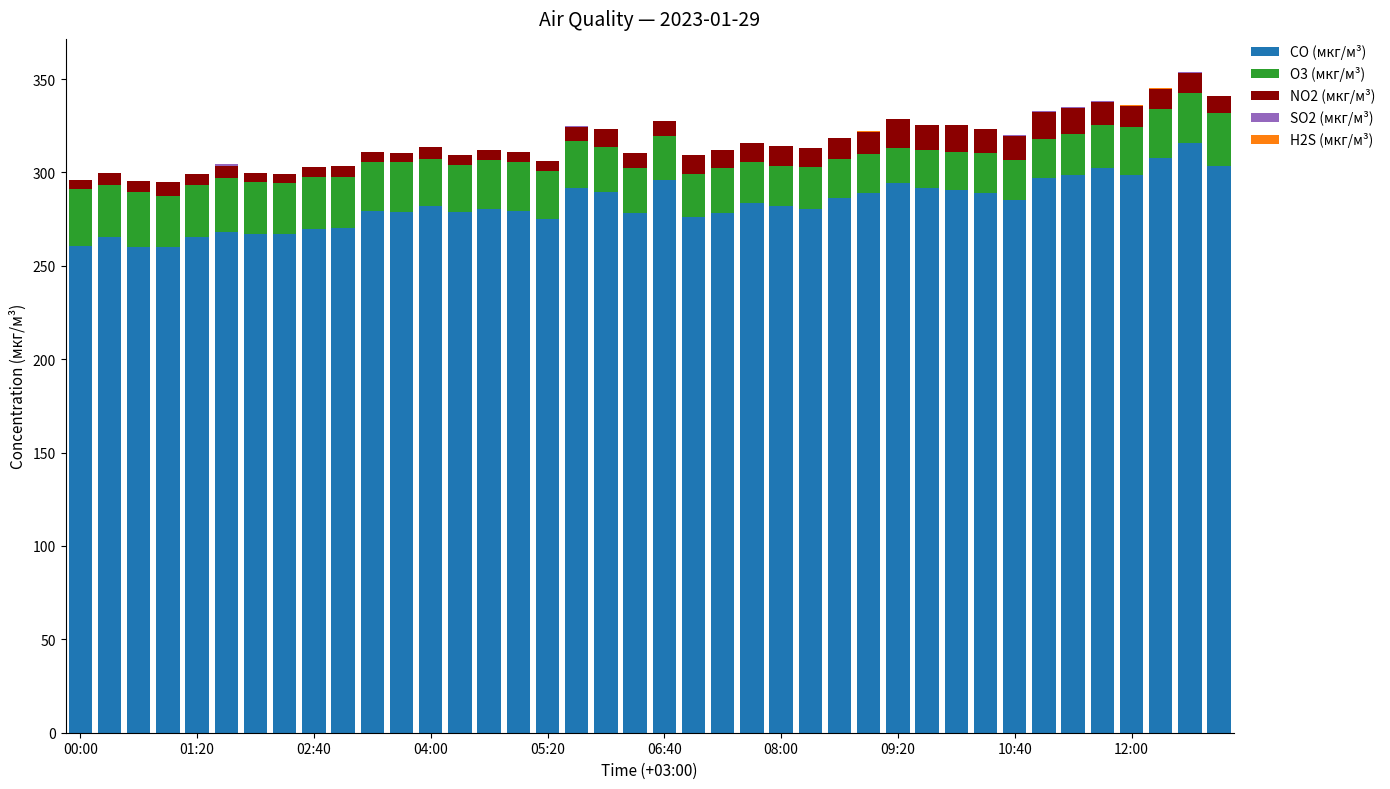

What is the maximum value for CO (мкг/м³)?

315.6